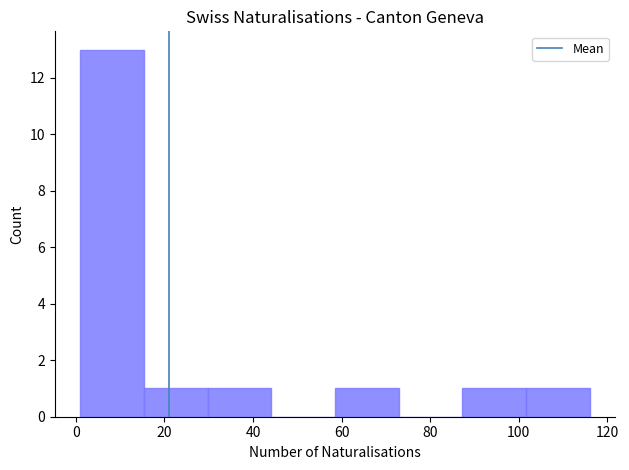

What is the height of the bar covering 58 to 72 on the x-axis? Neither the bar edges nor the heights are printed on the chart, so give them approximately, as read against the axes.

1